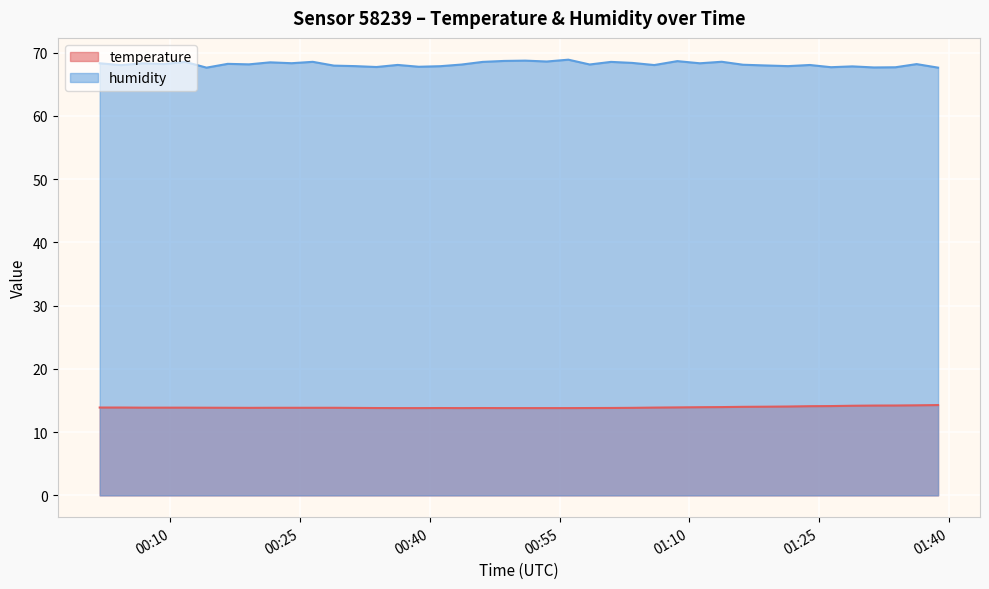

Reading right to left, list all the values displayed in this chart.

temperature: 14.3	14.2	14.2	14.2	14.2	14.1	14.1	14.1	14.0	14.0	14.0	13.9	13.9	13.9	13.8	13.8	13.8	13.8	13.8	13.8	13.8	13.8	13.8	13.8	13.8	13.8	13.8	13.8	13.8	13.8	13.8	13.8	13.8	13.8	13.9	13.9	13.9	13.9	13.9	13.9
humidity: 67.6	68.2	67.7	67.7	67.8	67.7	68.0	67.9	68.0	68.1	68.6	68.3	68.7	68.0	68.4	68.5	68.1	68.9	68.6	68.7	68.7	68.5	68.1	67.9	67.8	68.1	67.7	67.9	68.0	68.5	68.3	68.5	68.2	68.2	67.6	68.5	68.2	68.3	68.0	68.3